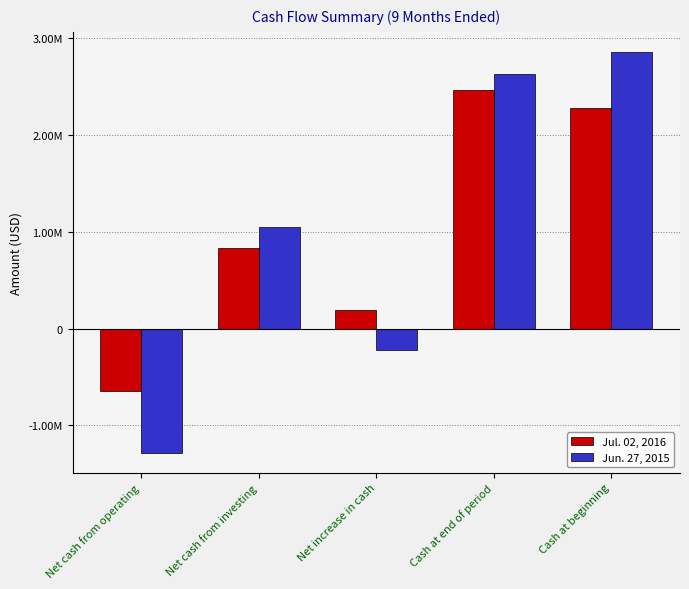

What are all the series names shown in the legend?

Jul. 02, 2016, Jun. 27, 2015